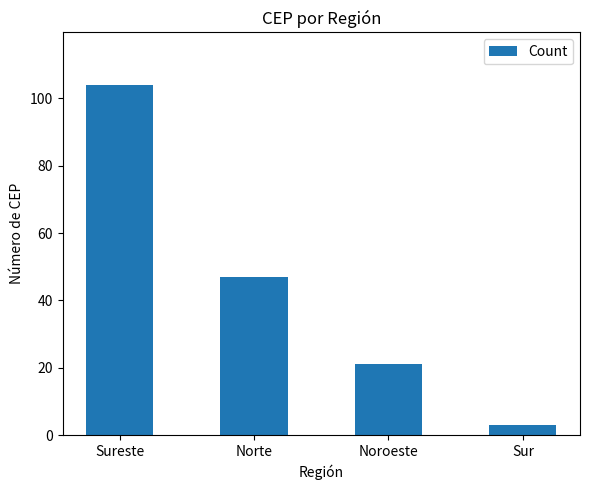

Reading left to right, what are all the values shown in this chart?

104	47	21	3